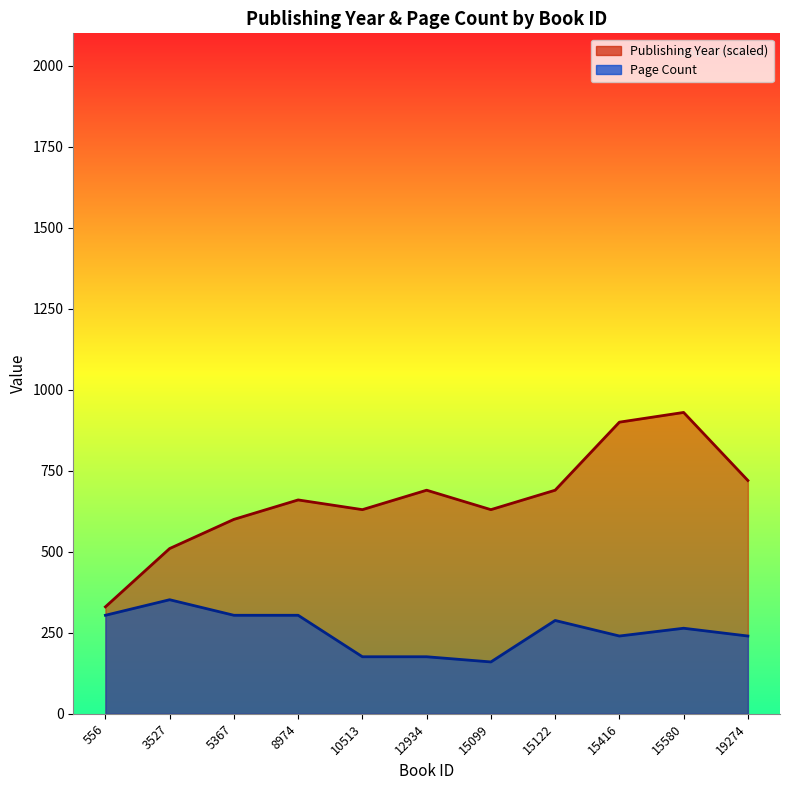

True or false: pageCount and publishingYear intersect in this chart.

False